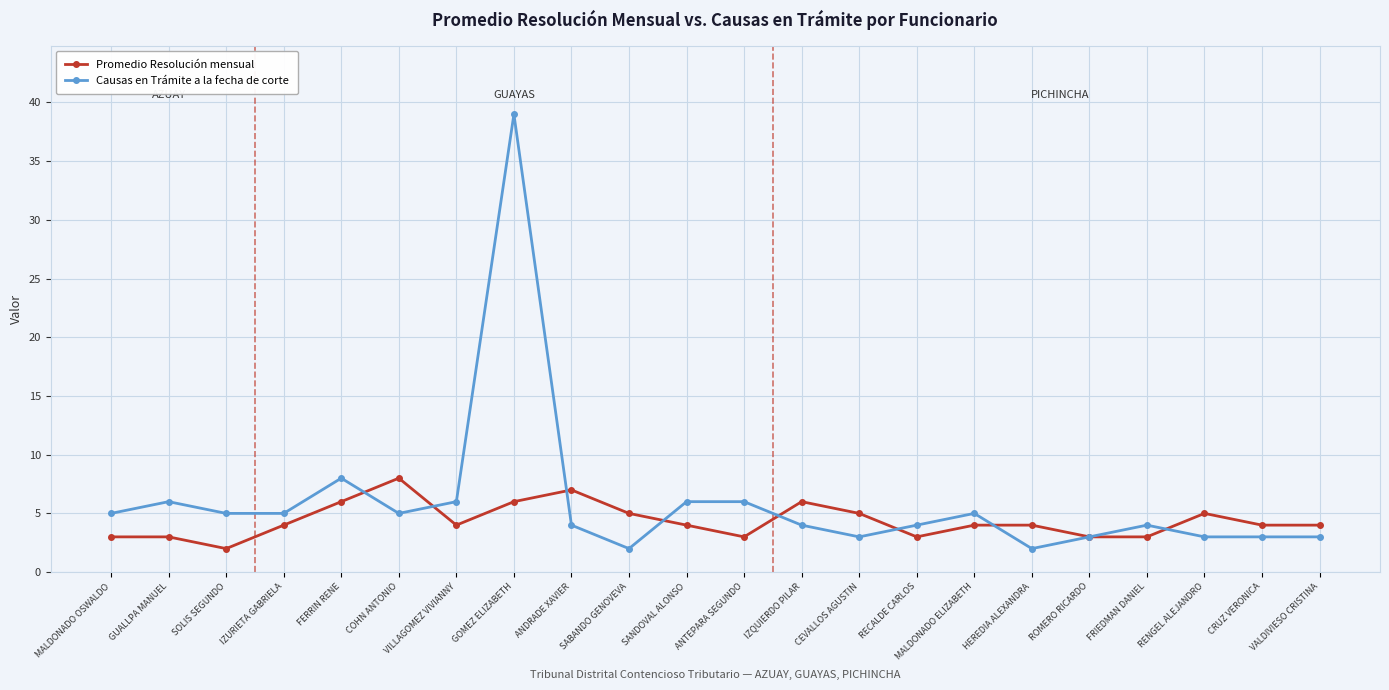

Reading left to right, what are all the values shown in this chart?

Promedio Resolución mensual: MALDONADO OSWALDO=3	GUALLPA MANUEL=3	SOLIS SEGUNDO=2	IZURIETA GABRIELA=4	FERRIN RENE=6	COHN ANTONIO=8	VILLAGOMEZ VIVIANNY=4	GOMEZ ELIZABETH=6	ANDRADE XAVIER=7	SABANDO GENOVEVA=5	SANDOVAL ALONSO=4	ANTEPARA SEGUNDO=3	IZQUIERDO PILAR=6	CEVALLOS AGUSTIN=5	RECALDE CARLOS=3	MALDONADO ELIZABETH=4	HEREDIA ALEXANDRA=4	ROMERO RICARDO=3	FRIEDMAN DANIEL=3	RENGEL ALEJANDRO=5	CRUZ VERONICA=4	VALDIVIESO CRISTINA=4
Causas en Trámite a la fecha de corte: MALDONADO OSWALDO=5	GUALLPA MANUEL=6	SOLIS SEGUNDO=5	IZURIETA GABRIELA=5	FERRIN RENE=8	COHN ANTONIO=5	VILLAGOMEZ VIVIANNY=6	GOMEZ ELIZABETH=39	ANDRADE XAVIER=4	SABANDO GENOVEVA=2	SANDOVAL ALONSO=6	ANTEPARA SEGUNDO=6	IZQUIERDO PILAR=4	CEVALLOS AGUSTIN=3	RECALDE CARLOS=4	MALDONADO ELIZABETH=5	HEREDIA ALEXANDRA=2	ROMERO RICARDO=3	FRIEDMAN DANIEL=4	RENGEL ALEJANDRO=3	CRUZ VERONICA=3	VALDIVIESO CRISTINA=3